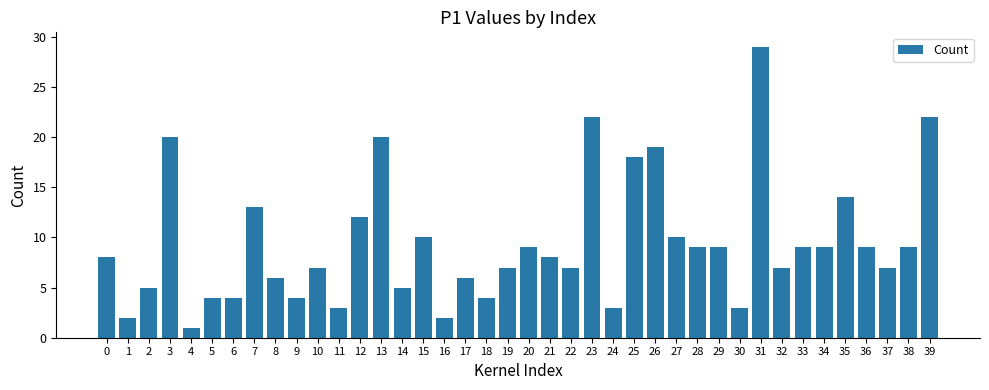

What is the smallest value displayed?

1